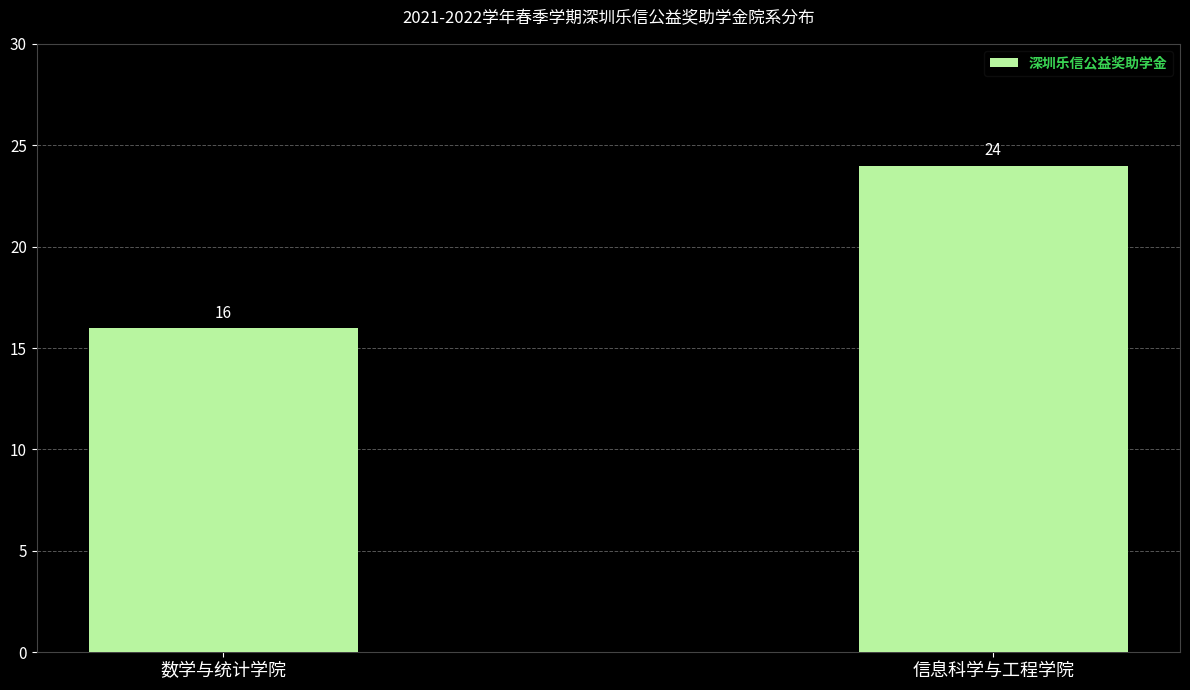

What position from the right is 信息科学与工程学院?

1